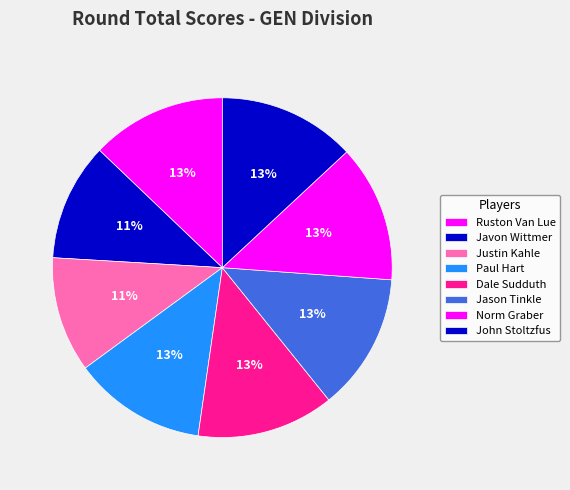

To the nearest percent, what is the combined percentage of Jason Tinkle and Javon Wittmer?

24%